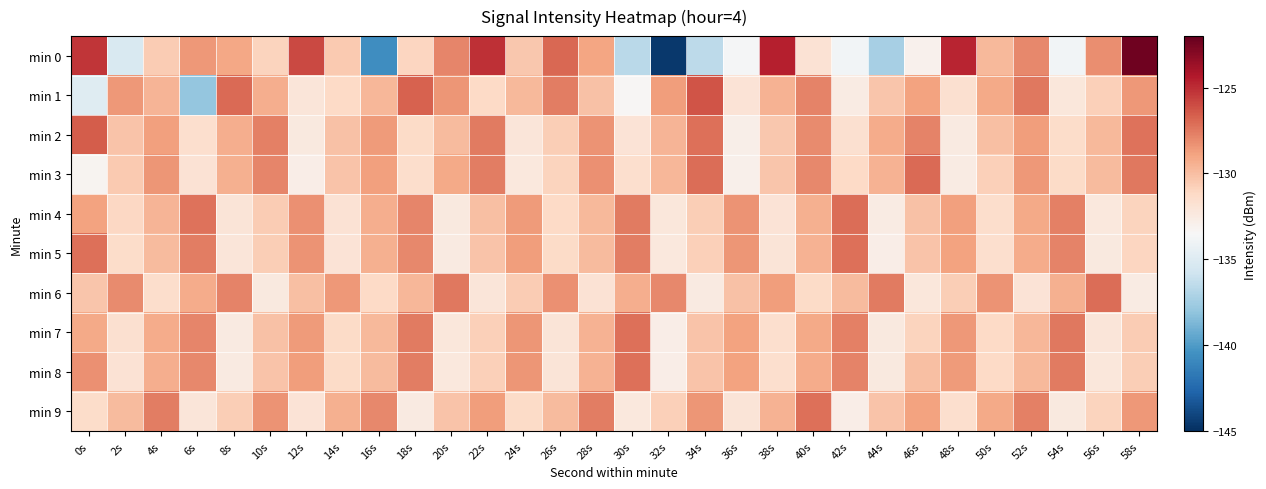

Which series has the largest total across all categories?

min 2